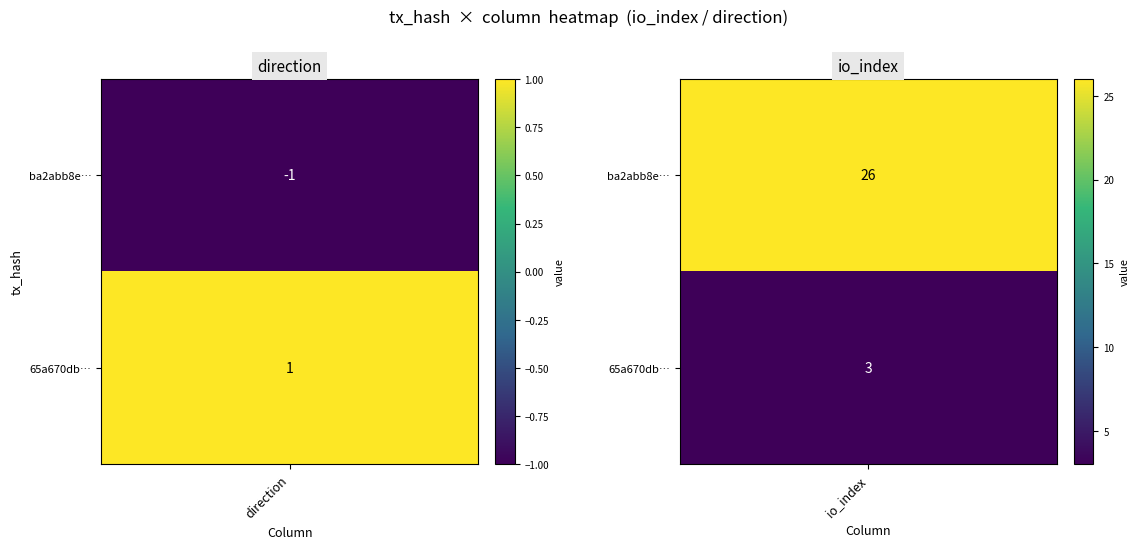

Count the 65a670dbb4bc5c3902a3b9a0ff5ca0296c2370f values in the range 1 to 3.

2